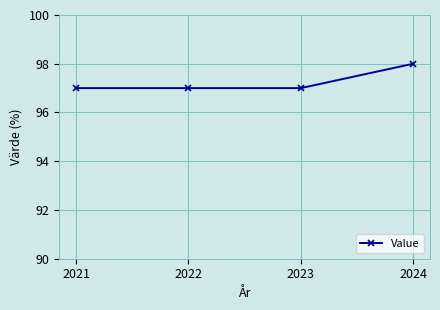

Reading right to left, what are all the values shown in this chart?

2024=98	2023=97	2022=97	2021=97